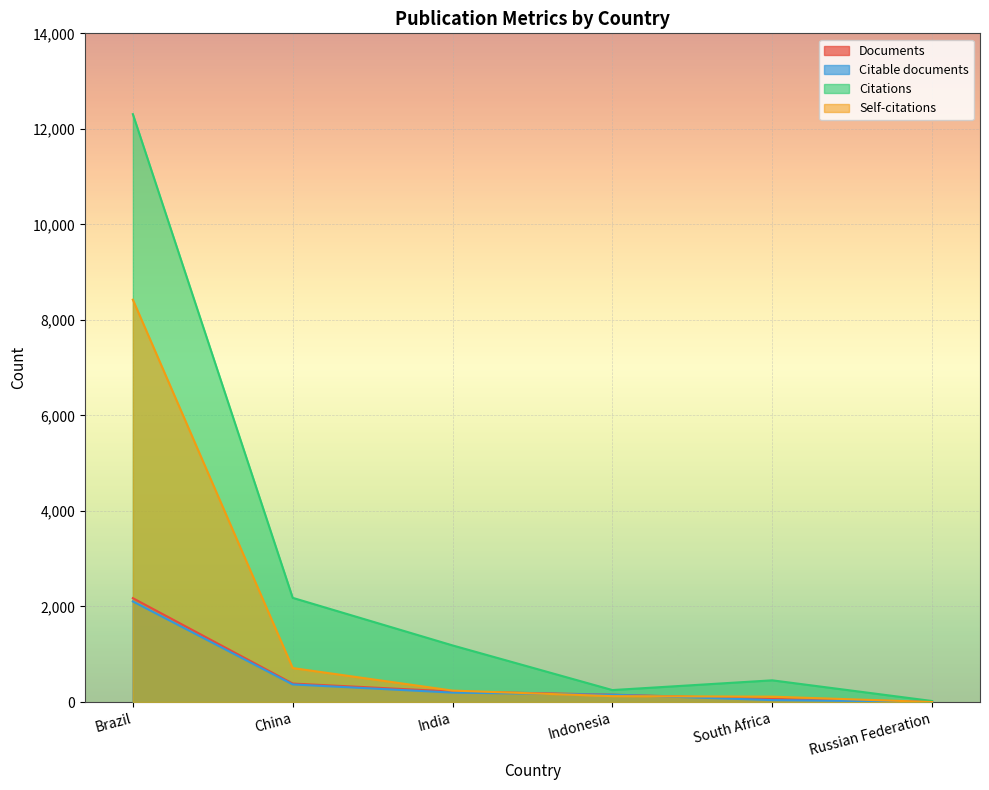

Reading left to right, transcribe all the data shown in this chart.

Documents: Brazil=2174	China=386	India=220	Indonesia=154	South Africa=62	Russian Federation=6
Citable documents: Brazil=2106	China=368	India=197	Indonesia=152	South Africa=40	Russian Federation=6
Citations: Brazil=12308	China=2181	India=1185	Indonesia=250	South Africa=454	Russian Federation=21
Self-citations: Brazil=8423	China=711	India=239	Indonesia=123	South Africa=112	Russian Federation=0